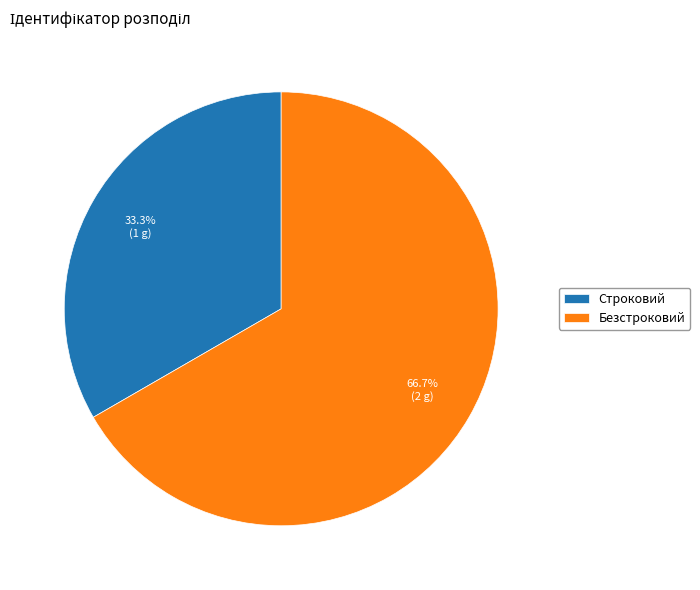

What is the largest slice in the pie chart?

Безстроковий